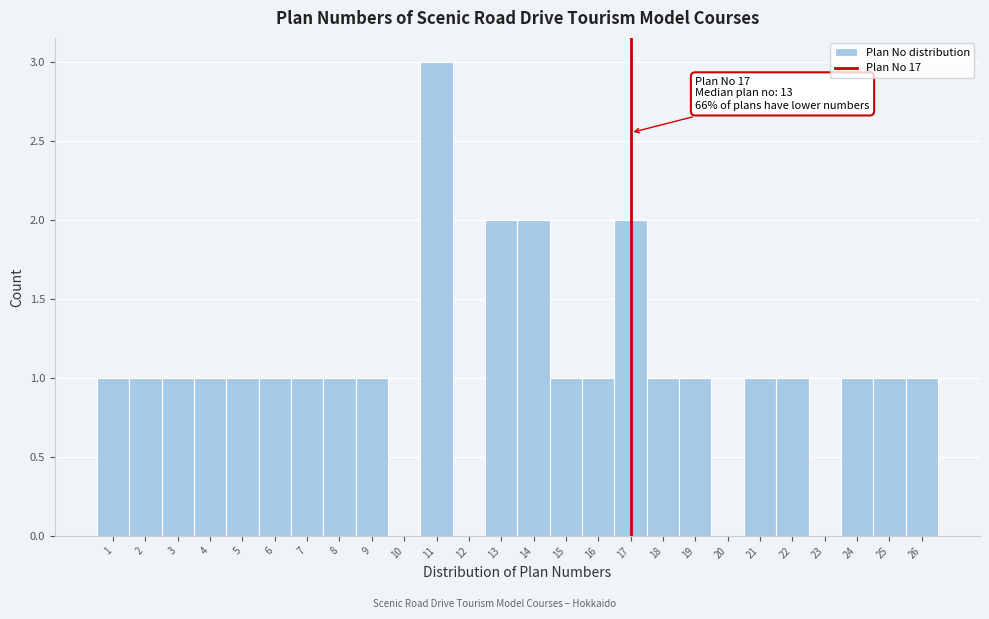

Which range on the x-axis has the tallest bar?

10.5 to 11.5